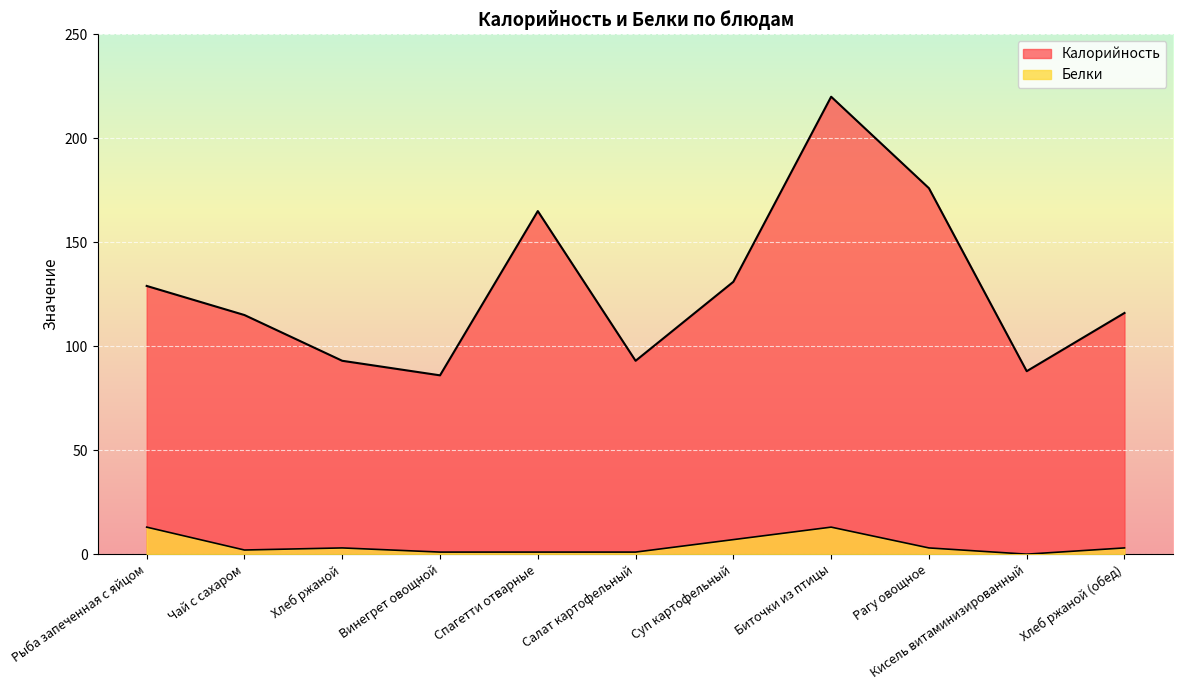

What is the difference between the maximum and second lowest values in the Белки series?

12